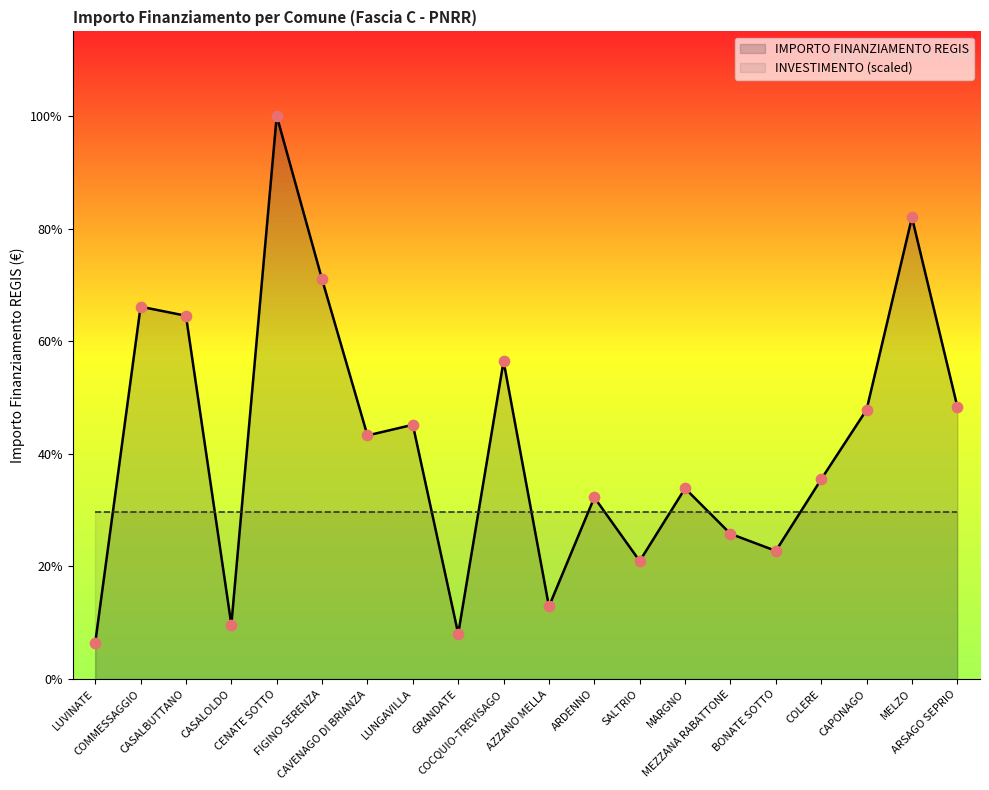

Which has a higher value, MELZO or COMMESSAGGIO?

MELZO